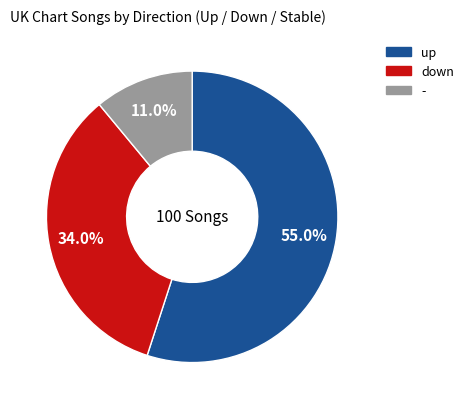

What portion of the pie excludes up?

45.0%